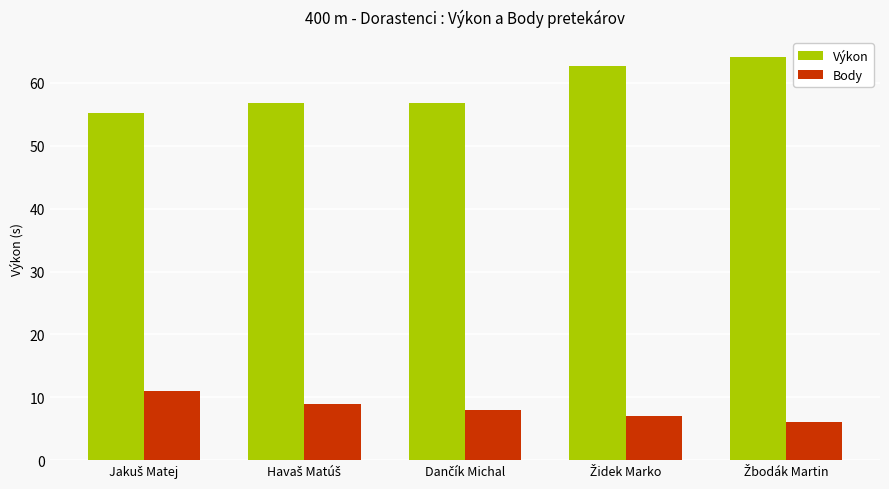

What is the minimum value for Body?

6.0